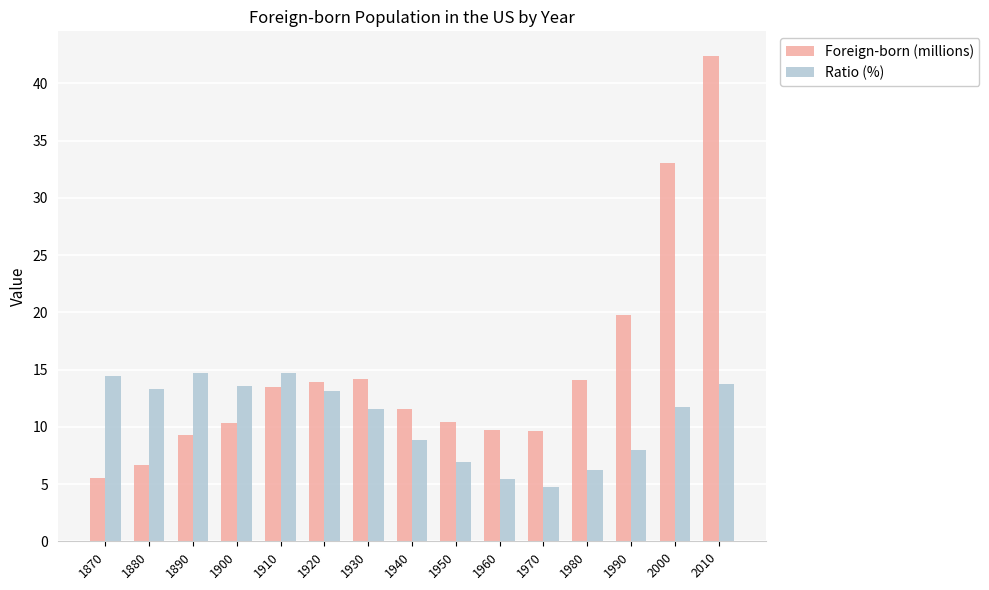

Which label corresponds to the smallest value in the chart?

1970